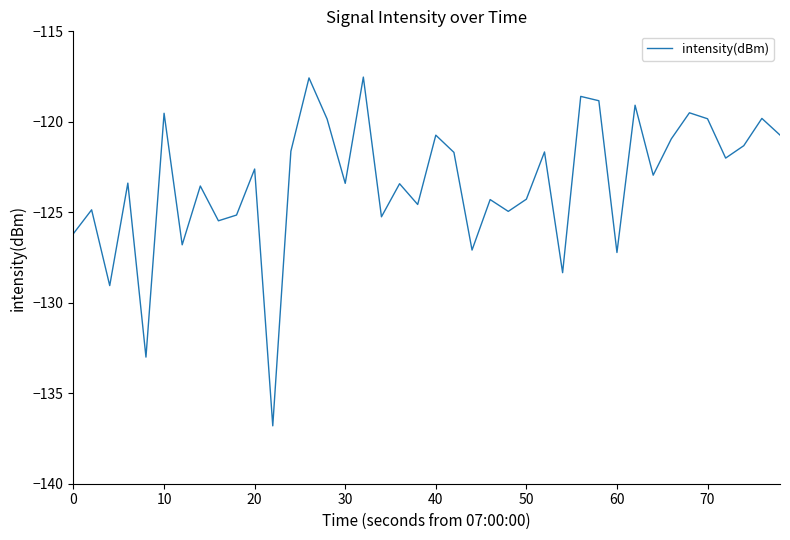

What is the greatest value displayed?

-117.5